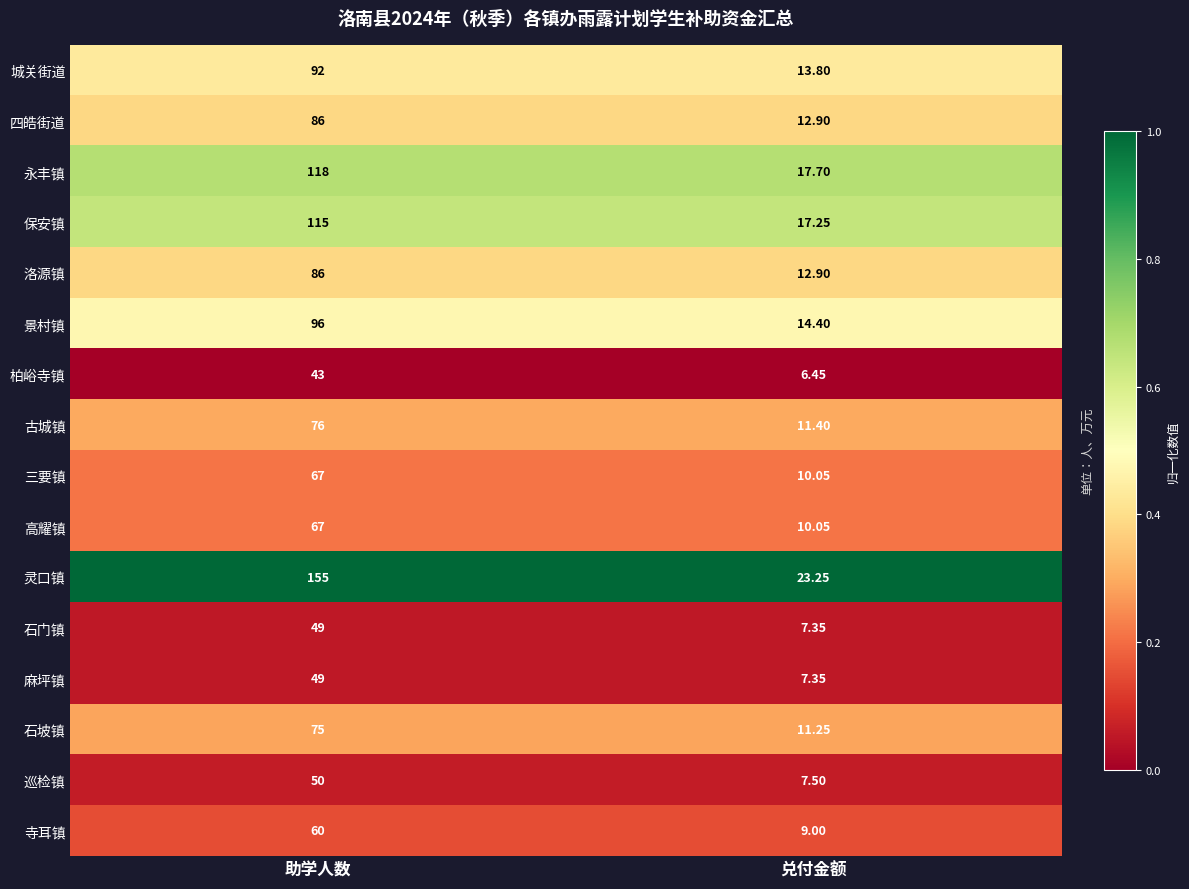

At which category is the sum across all series the highest?

助学人数